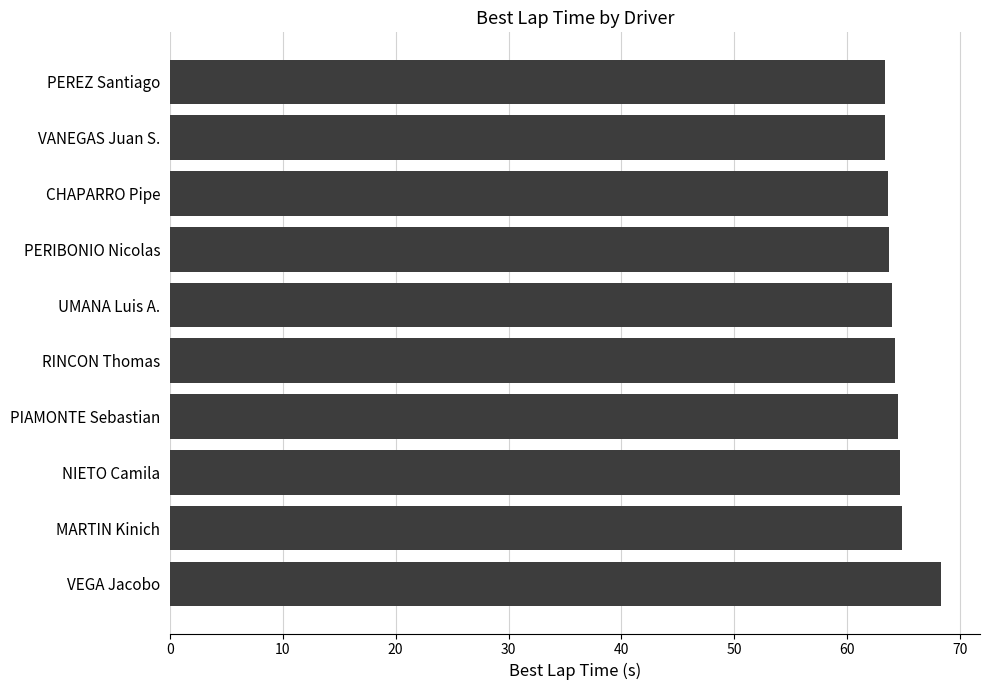

What is the difference between the maximum and minimum values?

5.0